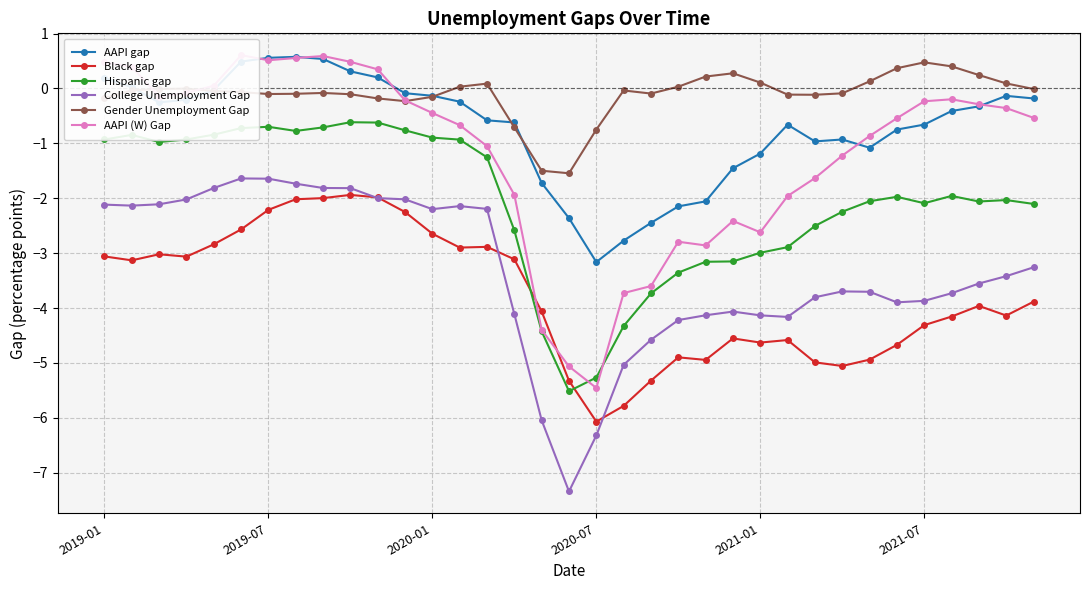

How many interior local valleys does the College Unemployment Gap series have?

5